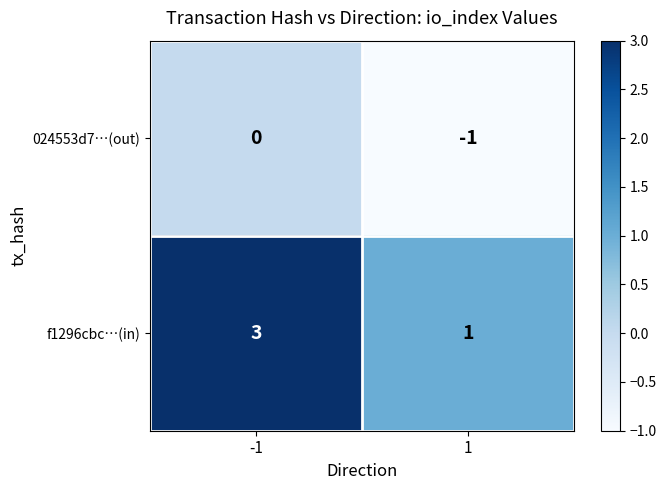

List the series in order of their overall mean, highest first.

f1296cbc…(in), 024553d7…(out)